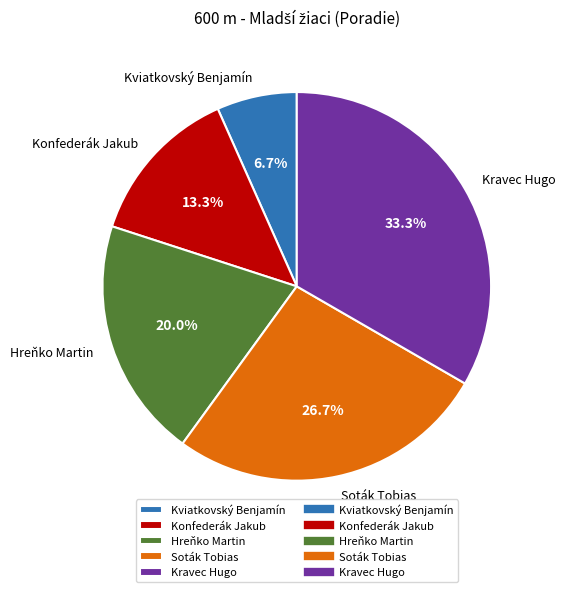

Does any single category account for the majority?

No